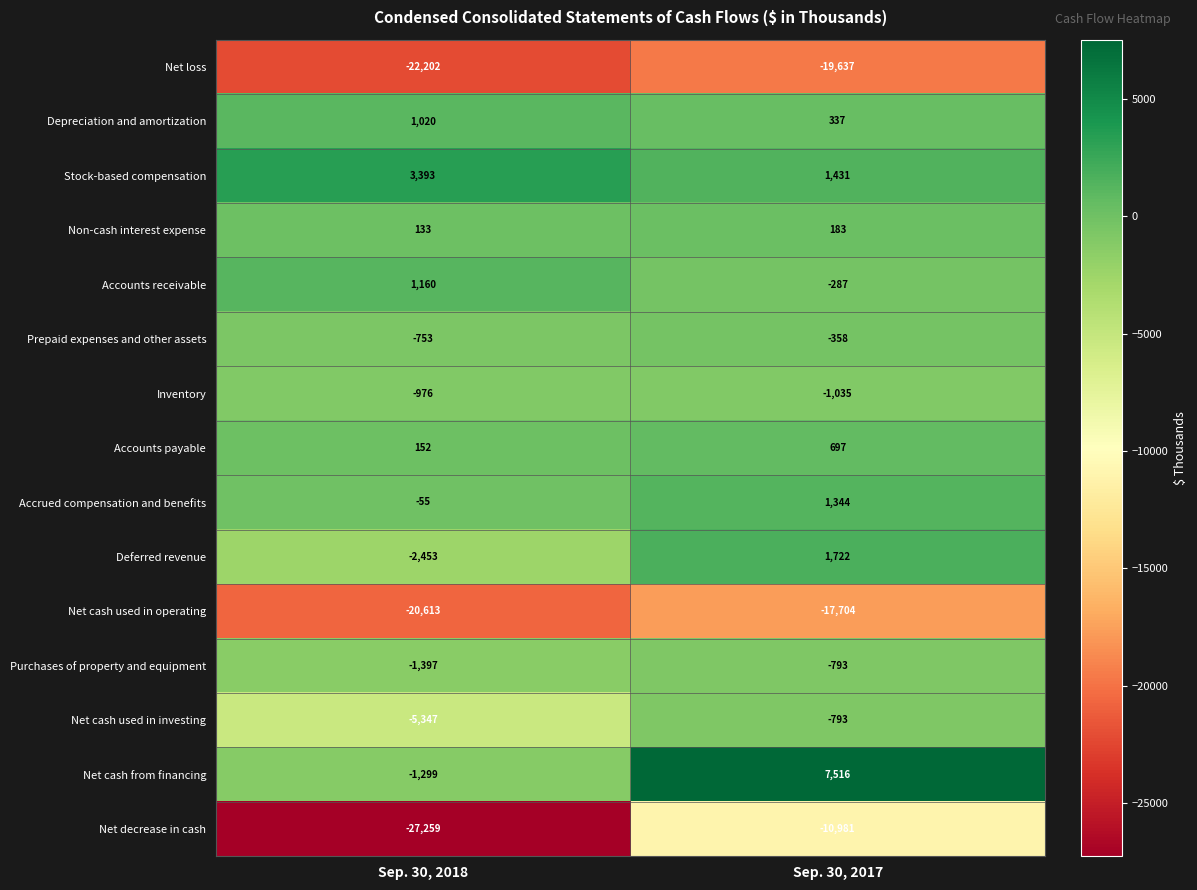

True or false: Deferred revenue has a value of -647 at Sep. 30, 2018.

False